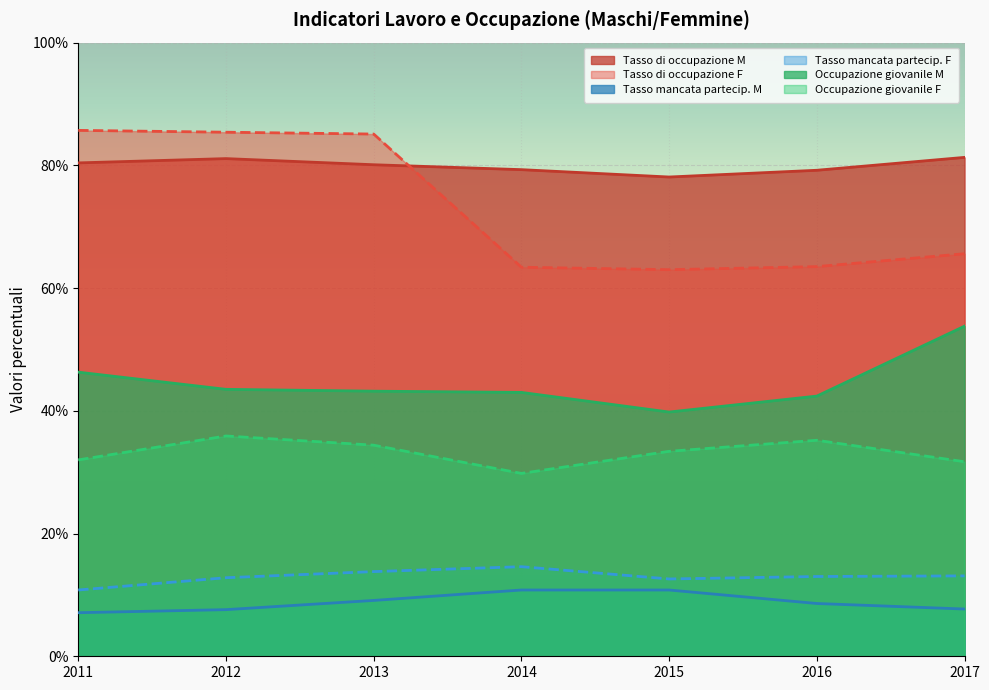

At which label is Occupazione giovanile F closest to 32?

2011